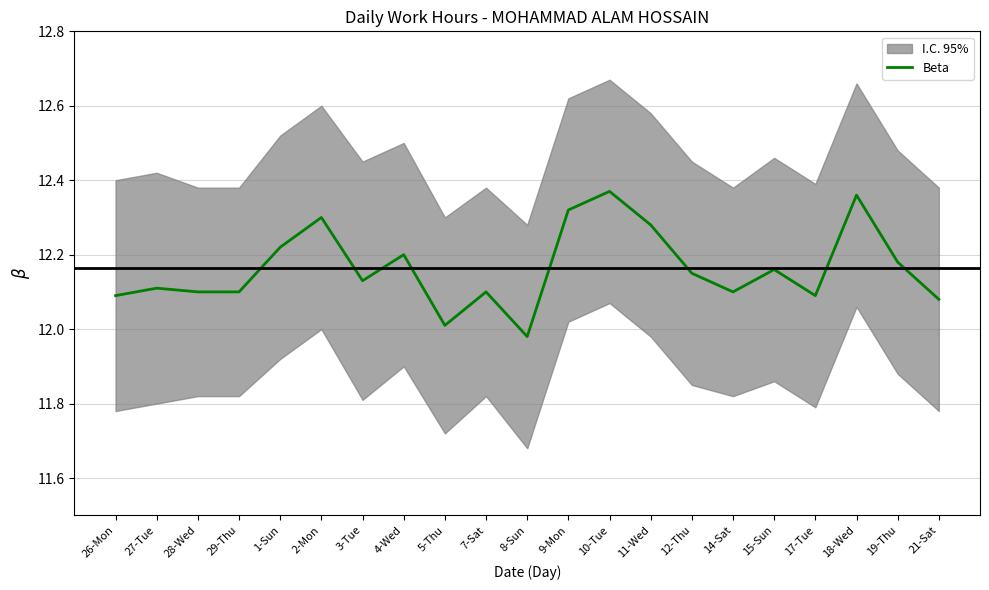

How many points are higher than both their immediate neighbors (excluding endpoints)?

7